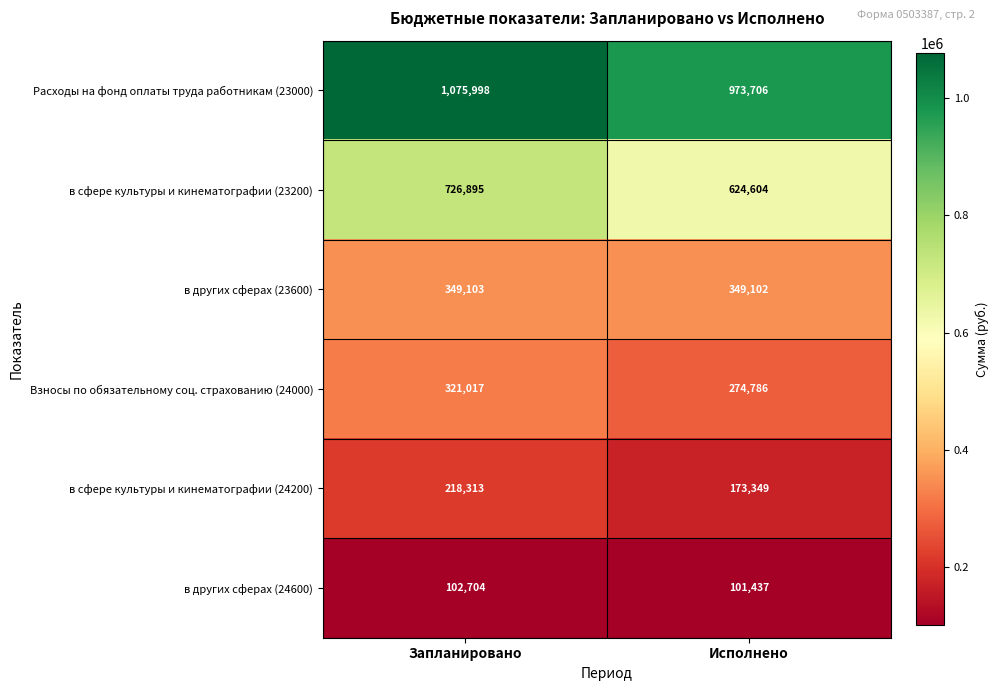

At which category is the sum across all series the highest?

Запланировано